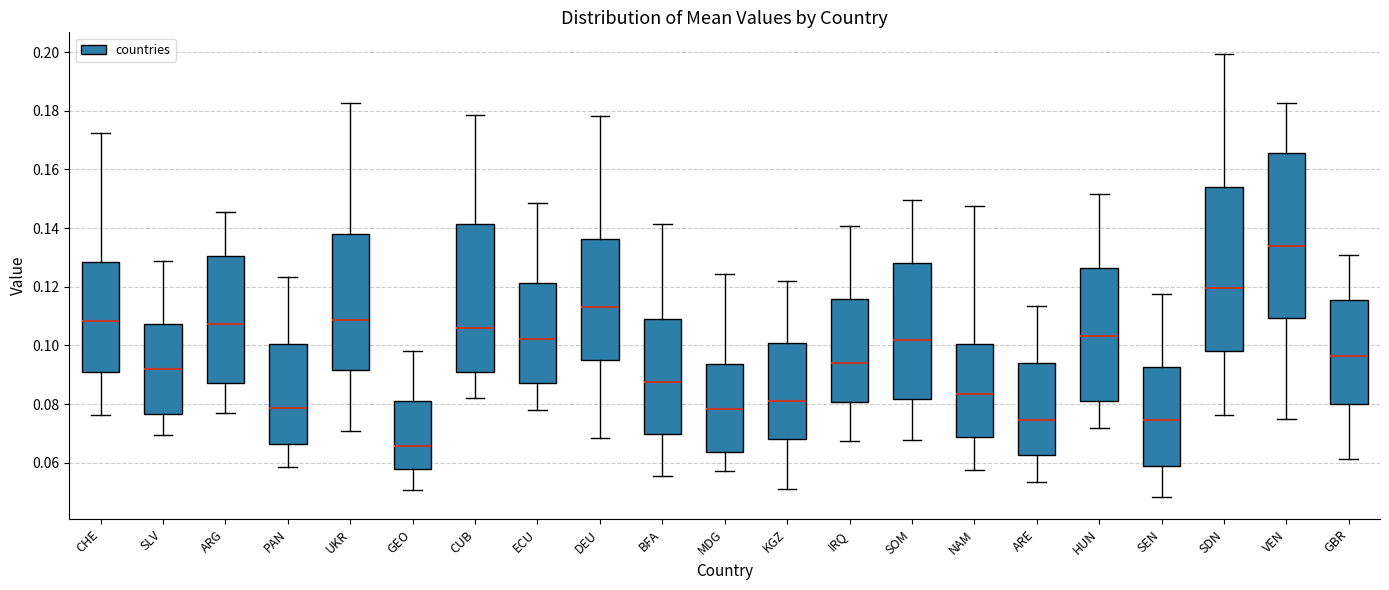

Reading left to right, transcribe this box plot: for each box, give where its median line is, the range the box spans, and where its two whiskers end, as read against the y-axis. The values are not printed on the chart, so give them approximately, as read against the axis.

CHE: median 0.108, box 0.090 to 0.128, whiskers 0.076 to 0.172
SLV: median 0.092, box 0.076 to 0.108, whiskers 0.070 to 0.128
ARG: median 0.108, box 0.088 to 0.130, whiskers 0.076 to 0.146
PAN: median 0.078, box 0.066 to 0.100, whiskers 0.058 to 0.124
UKR: median 0.108, box 0.092 to 0.138, whiskers 0.070 to 0.182
GEO: median 0.066, box 0.058 to 0.082, whiskers 0.050 to 0.098
CUB: median 0.106, box 0.090 to 0.142, whiskers 0.082 to 0.178
ECU: median 0.102, box 0.088 to 0.122, whiskers 0.078 to 0.148
DEU: median 0.114, box 0.094 to 0.136, whiskers 0.068 to 0.178
BFA: median 0.088, box 0.070 to 0.110, whiskers 0.056 to 0.142
MDG: median 0.078, box 0.064 to 0.094, whiskers 0.058 to 0.124
KGZ: median 0.080, box 0.068 to 0.100, whiskers 0.052 to 0.122
IRQ: median 0.094, box 0.080 to 0.116, whiskers 0.068 to 0.140
SOM: median 0.102, box 0.082 to 0.128, whiskers 0.068 to 0.150
NAM: median 0.084, box 0.068 to 0.100, whiskers 0.058 to 0.148
ARE: median 0.074, box 0.062 to 0.094, whiskers 0.054 to 0.114
HUN: median 0.104, box 0.082 to 0.126, whiskers 0.072 to 0.152
SEN: median 0.074, box 0.058 to 0.092, whiskers 0.048 to 0.118
SDN: median 0.120, box 0.098 to 0.154, whiskers 0.076 to 0.200
VEN: median 0.134, box 0.110 to 0.166, whiskers 0.074 to 0.182
GBR: median 0.096, box 0.080 to 0.116, whiskers 0.062 to 0.130